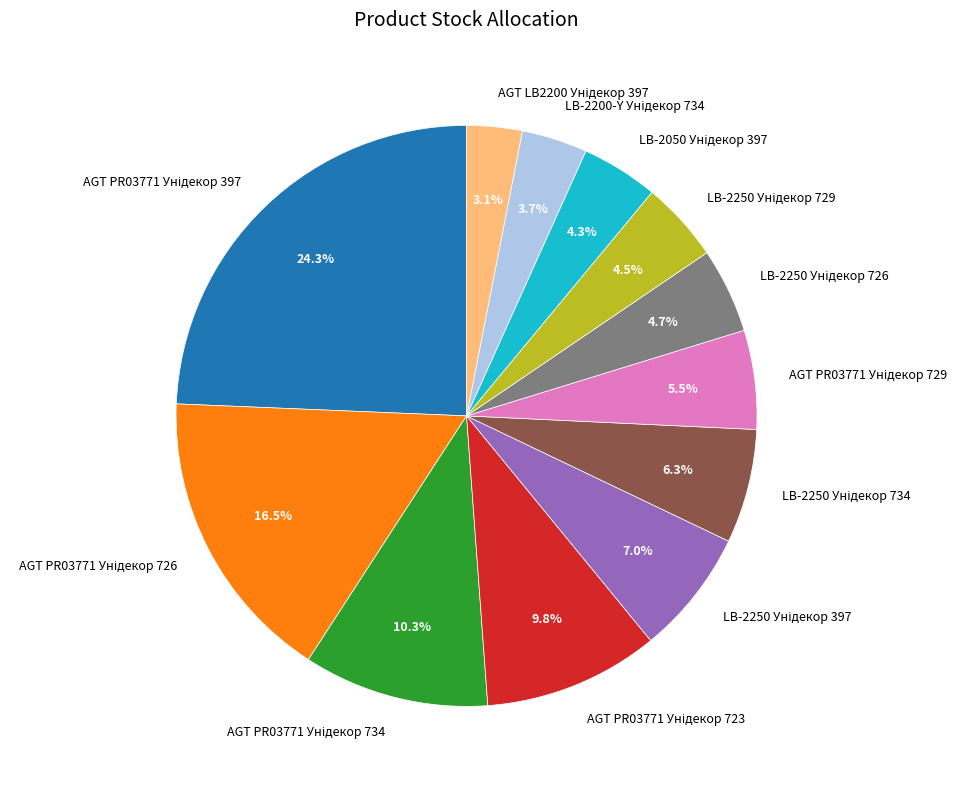

To the nearest percent, what is the average slice percentage?

8%